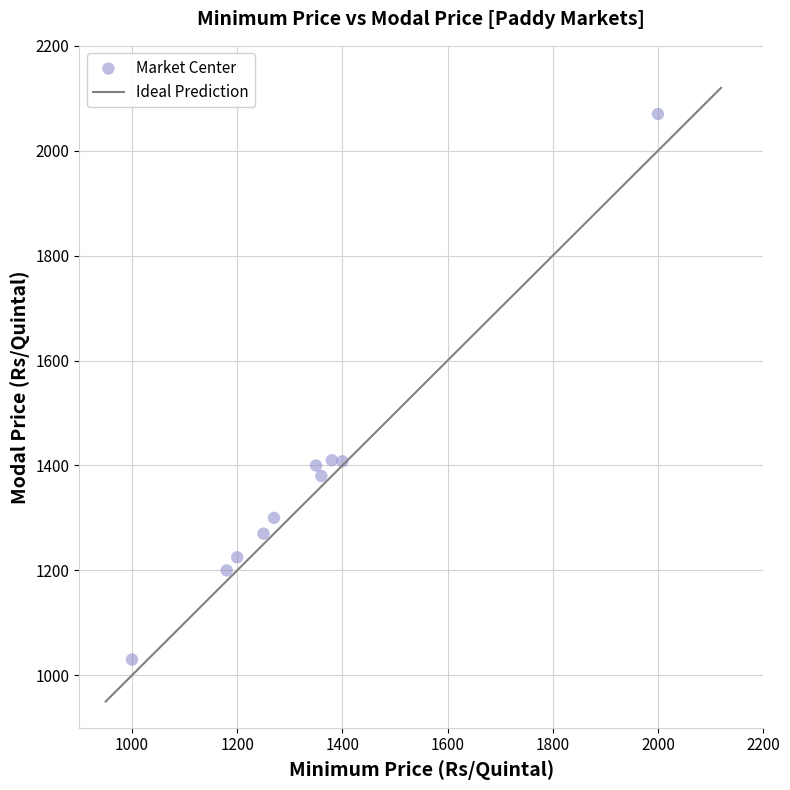

What is the range of Y values (max minus min)?

1040